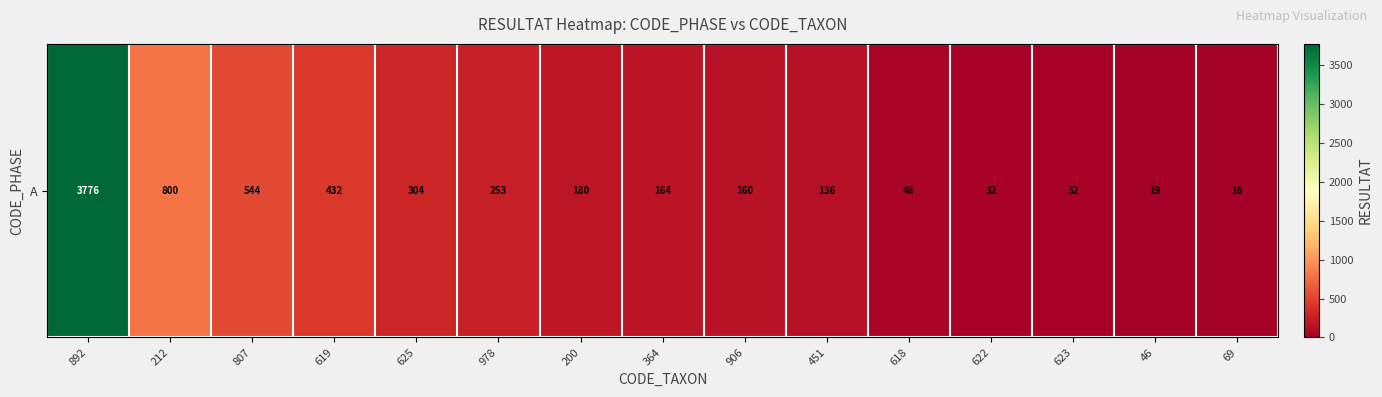

At which label does the data first exceed 164?

892